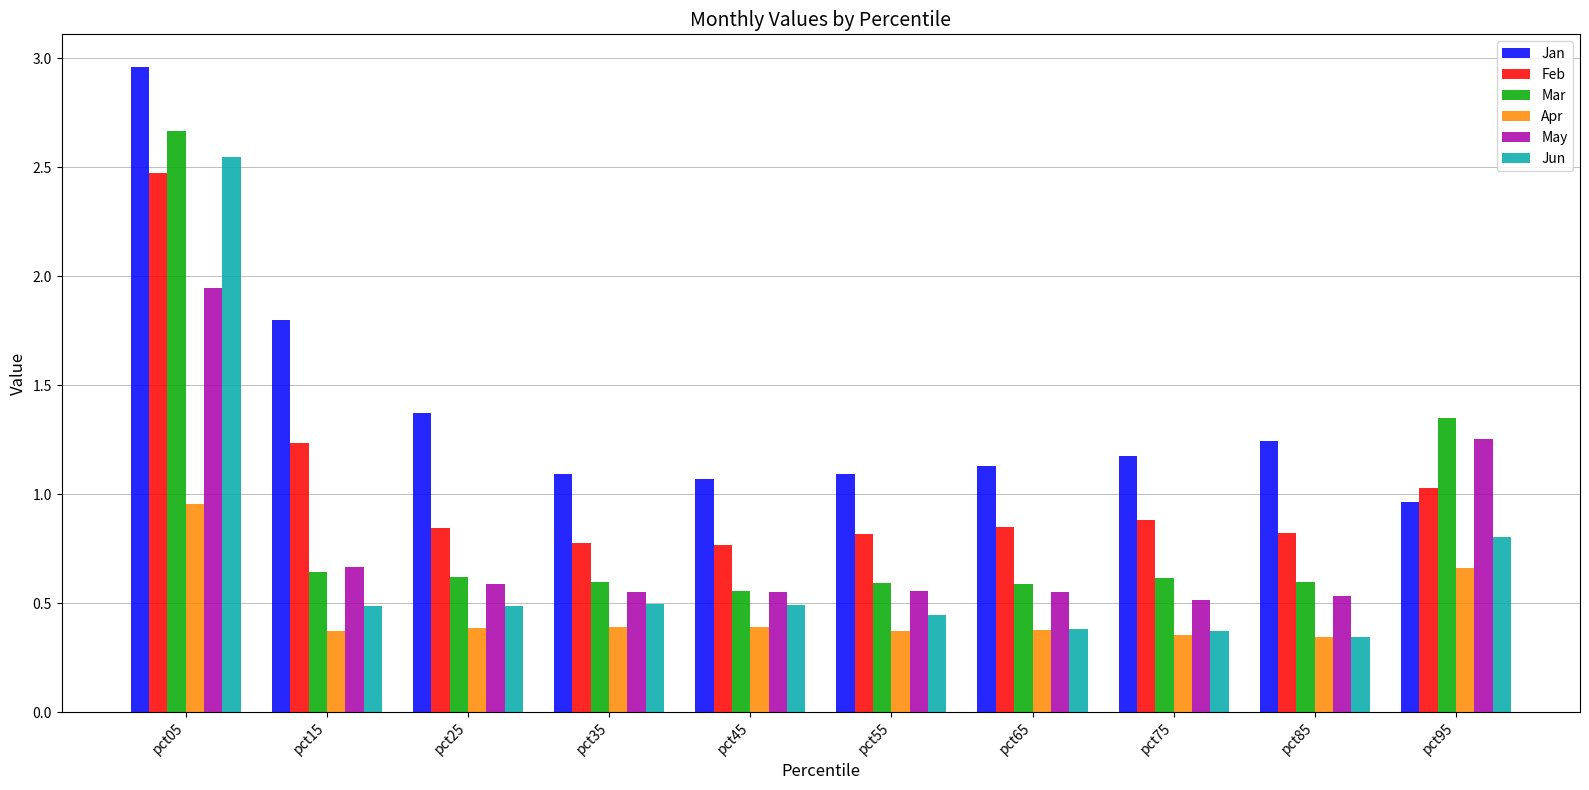

True or false: Feb has a value of 1.1 at pct05.

False